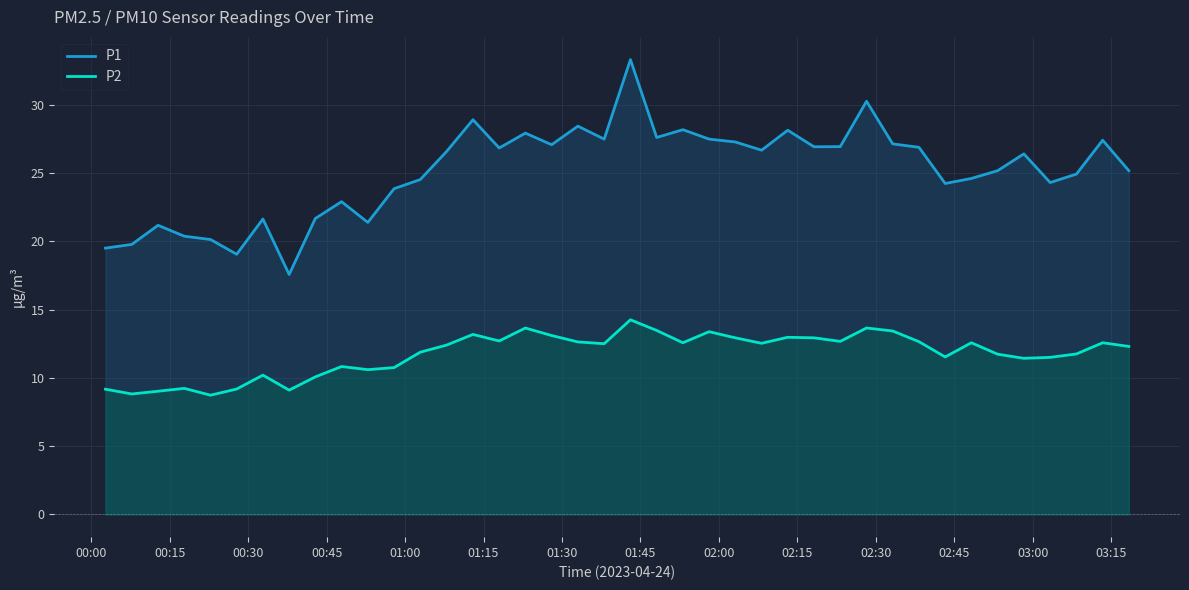

How many values in the P2 series exceed 12?

22